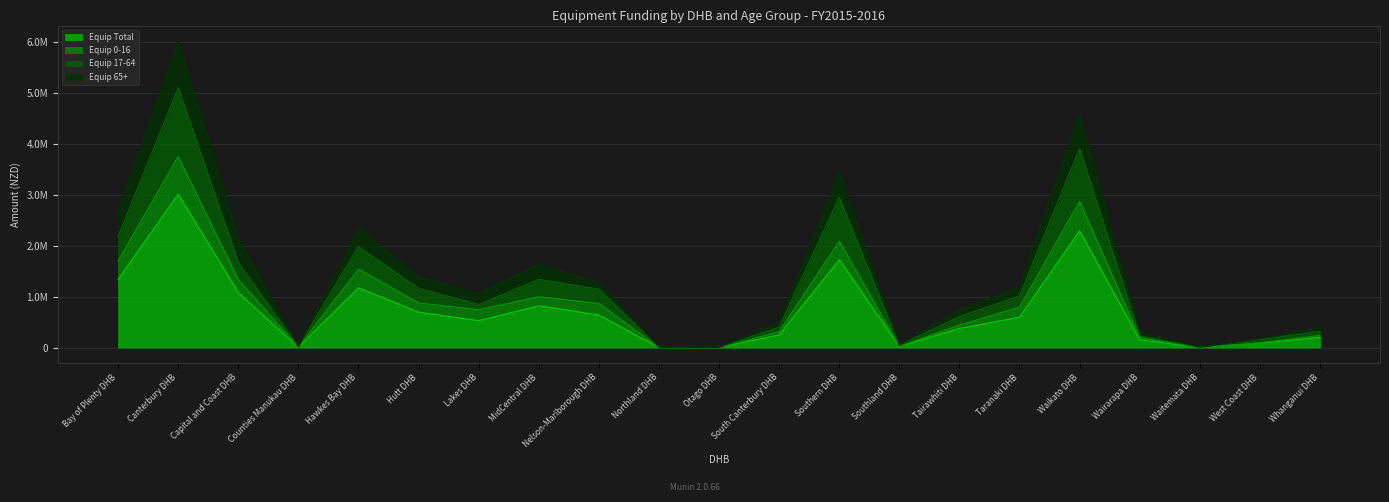

What is the difference between the maximum and minimum values in the Equip 17-64 series?

5098382.1